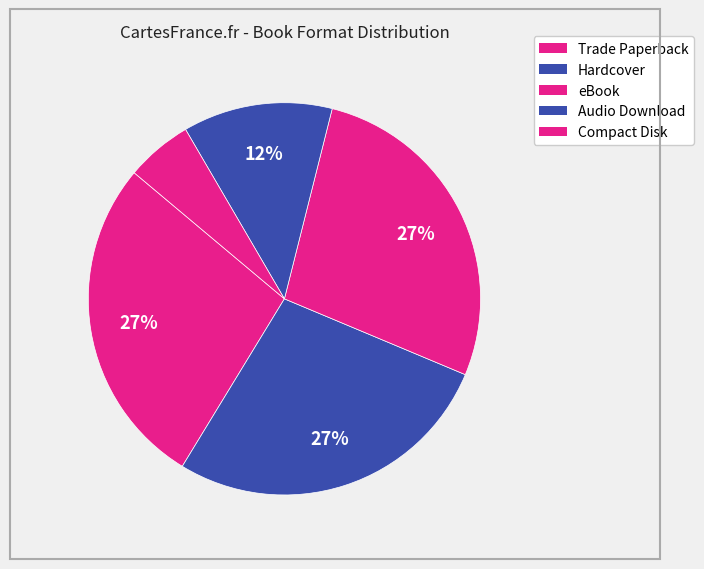

To the nearest percent, what is the difference between the largest and smallest slice percentages?

22%